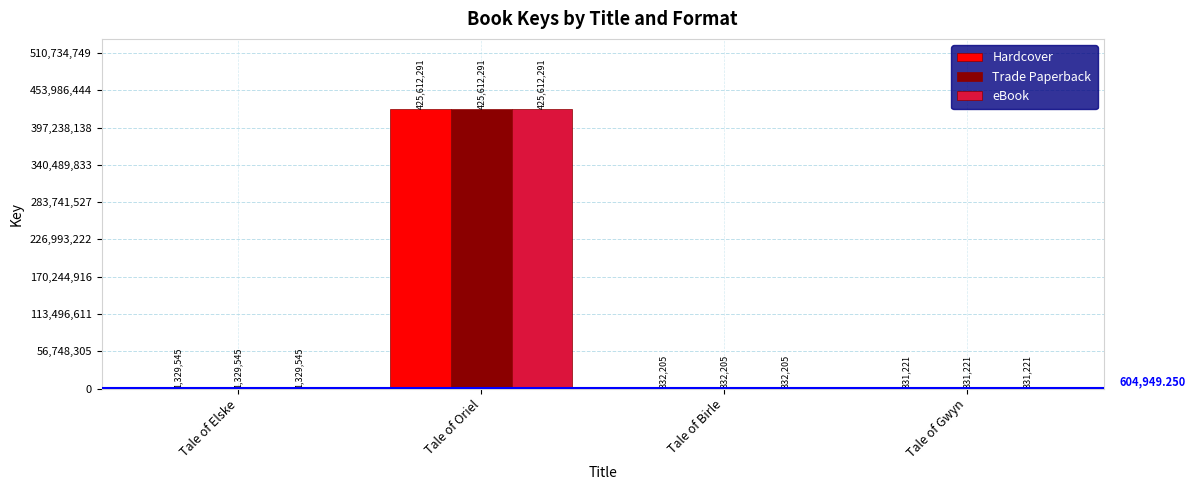

What is the sum of the Trade Paperback values at Tale of Gwyn and Tale of Birle?

663426